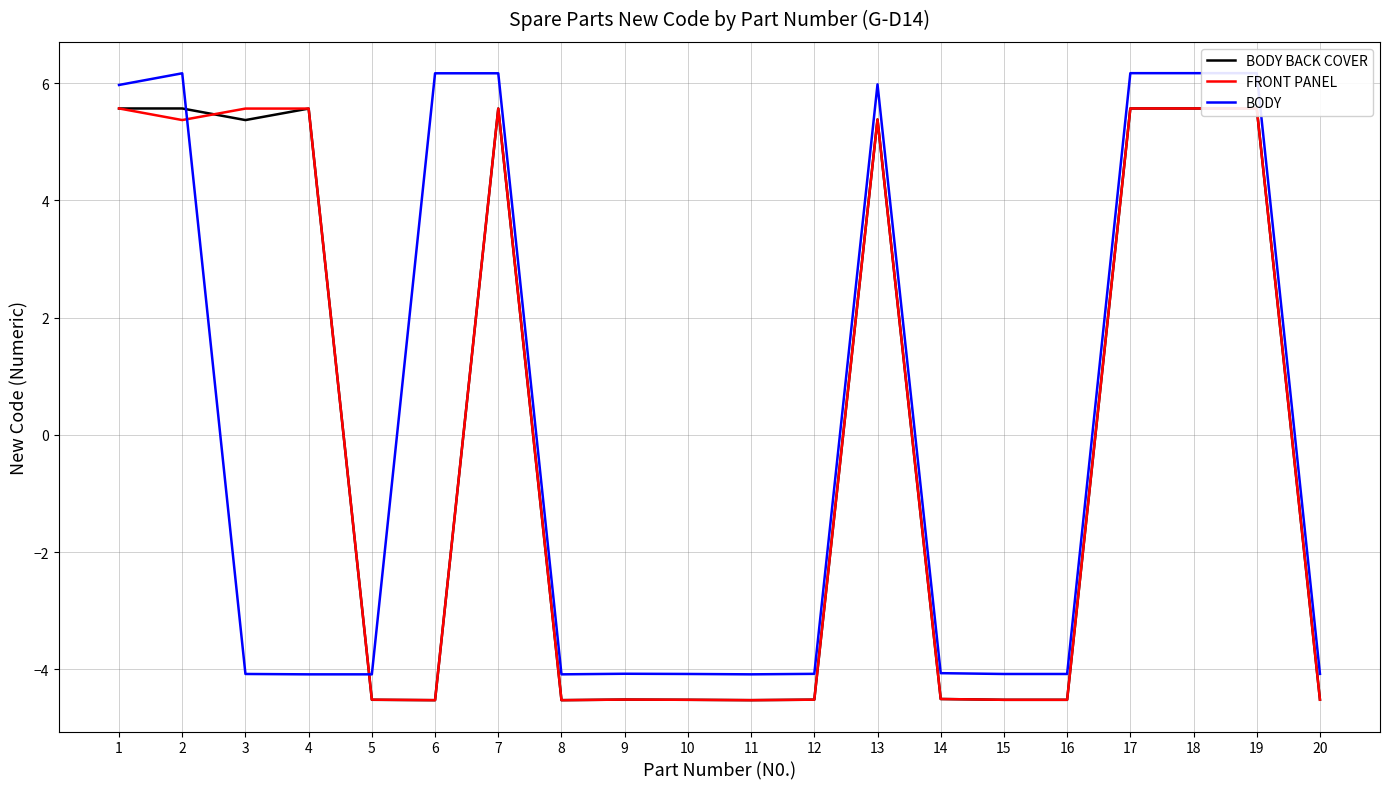

Is the value of BODY BACK COVER at 13 greater than the value of BODY at 8?

Yes